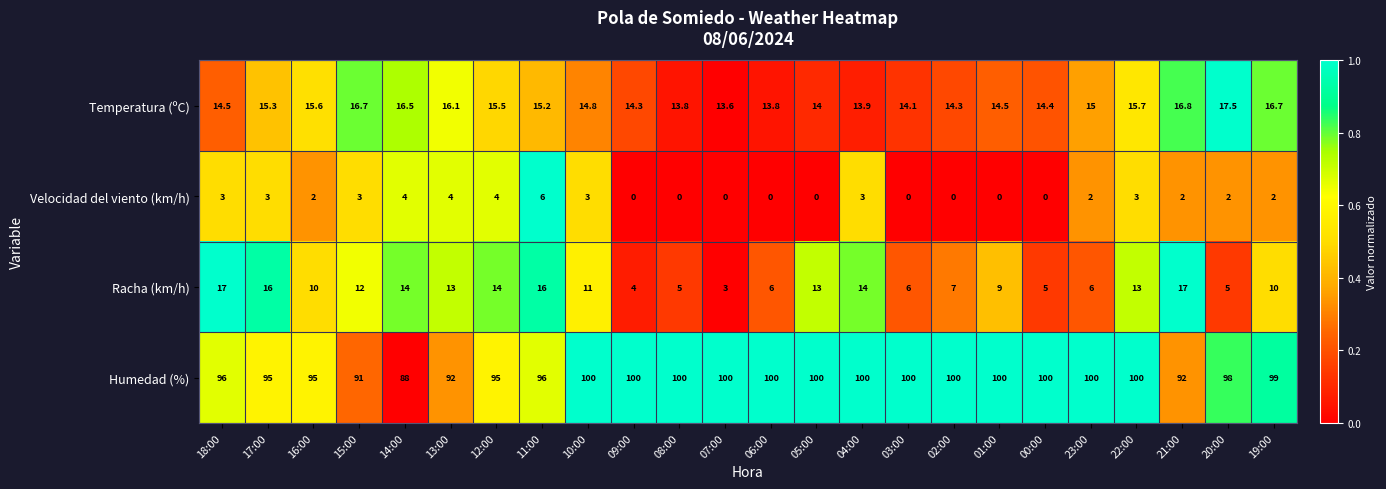

Is it true that Velocidad del viento (km/h) equals 4.4 at 15:00?

False